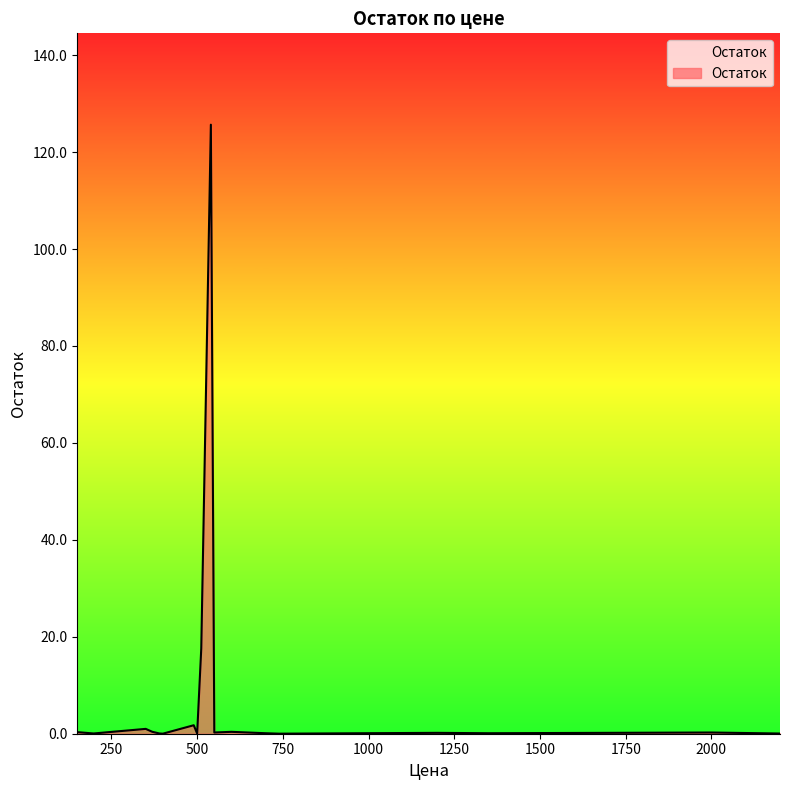

True or false: there are more than 2 points higher than both neighbors.

True